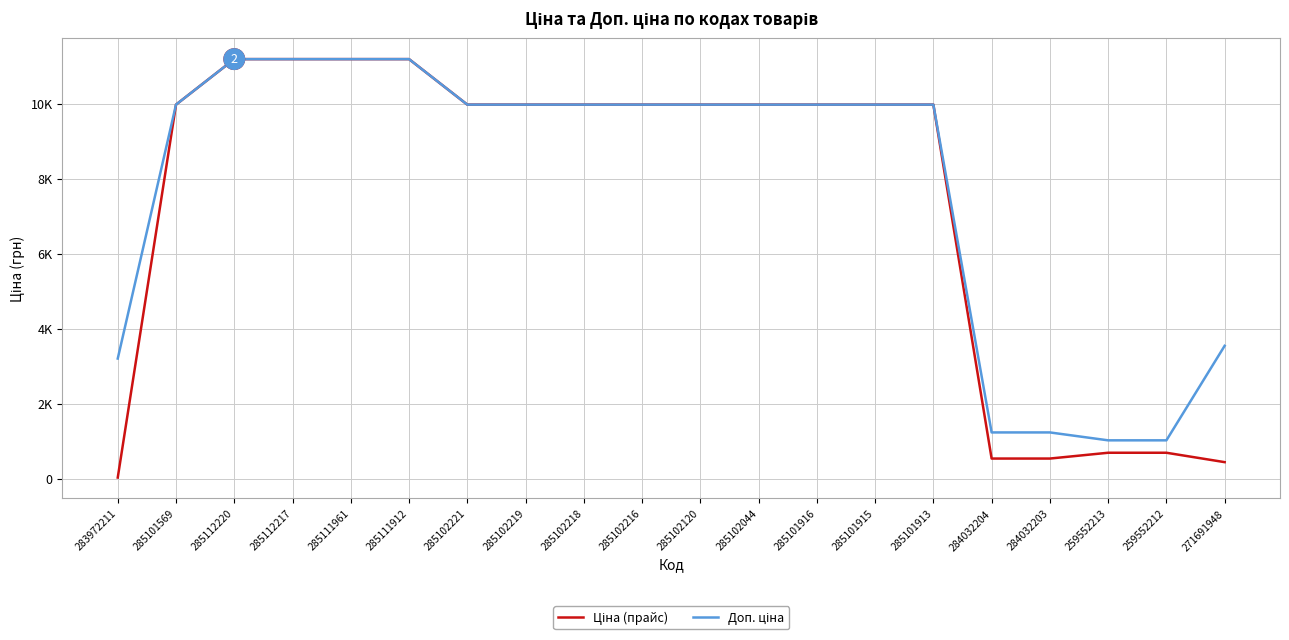

Where does the Доп. ціна series first go above 9974?

285101569